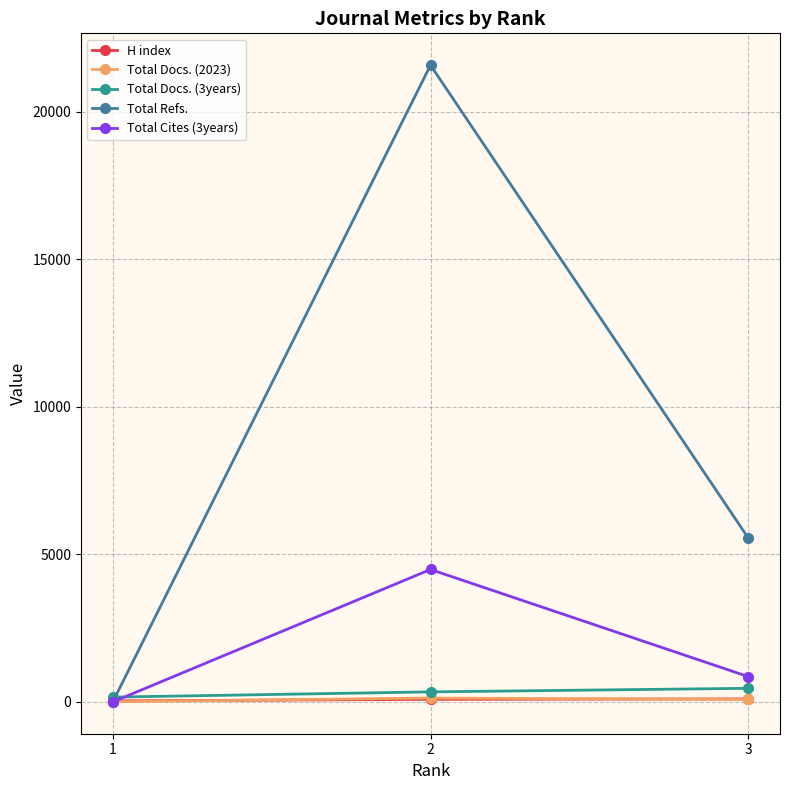

What is the highest value of the Total Refs. series?

21570